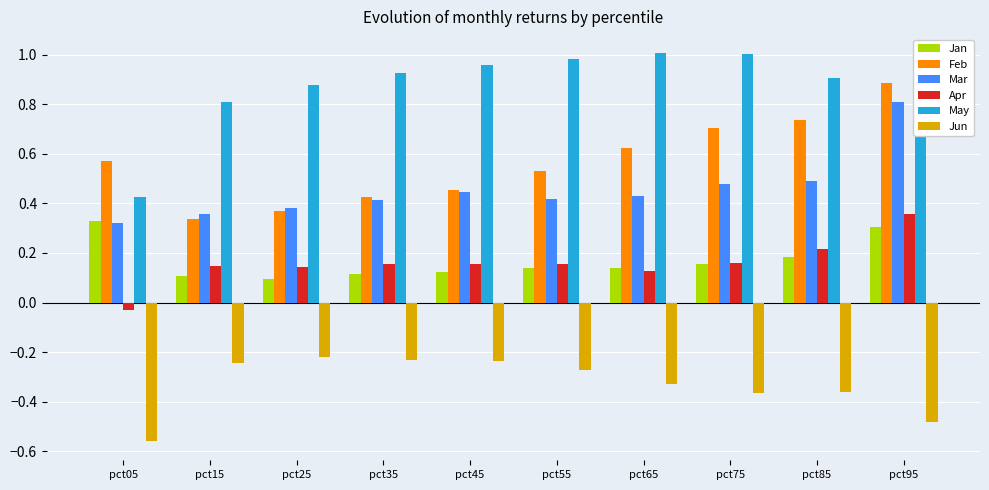

At which label does Feb reach its peak?

pct95